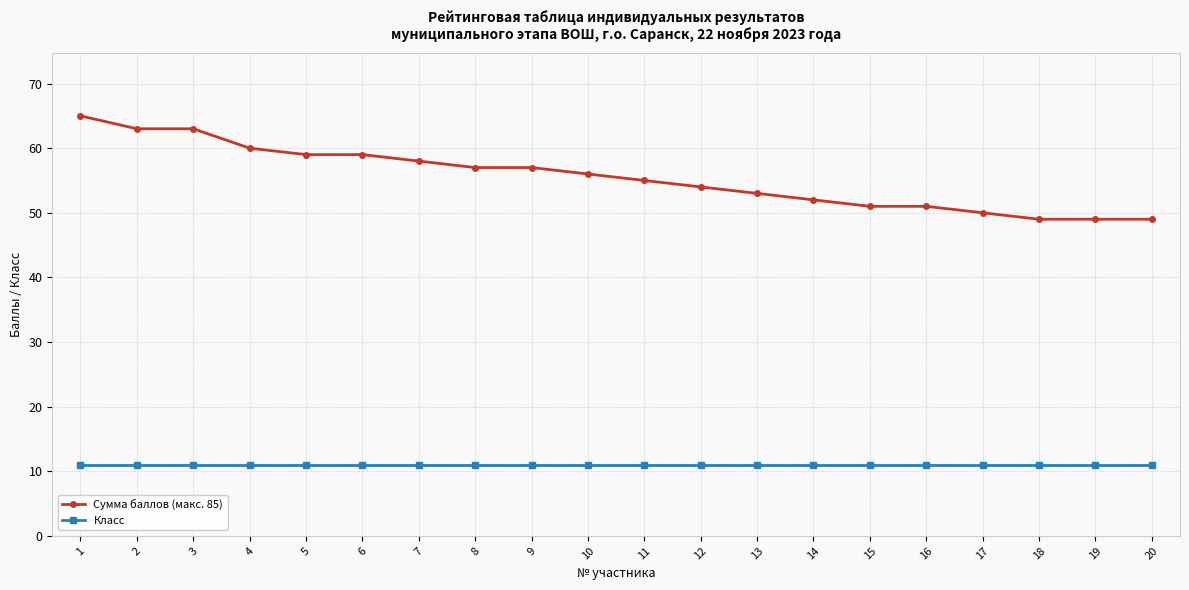

Which series changed the most between 1 and 6?

Сумма баллов (макс. 85)